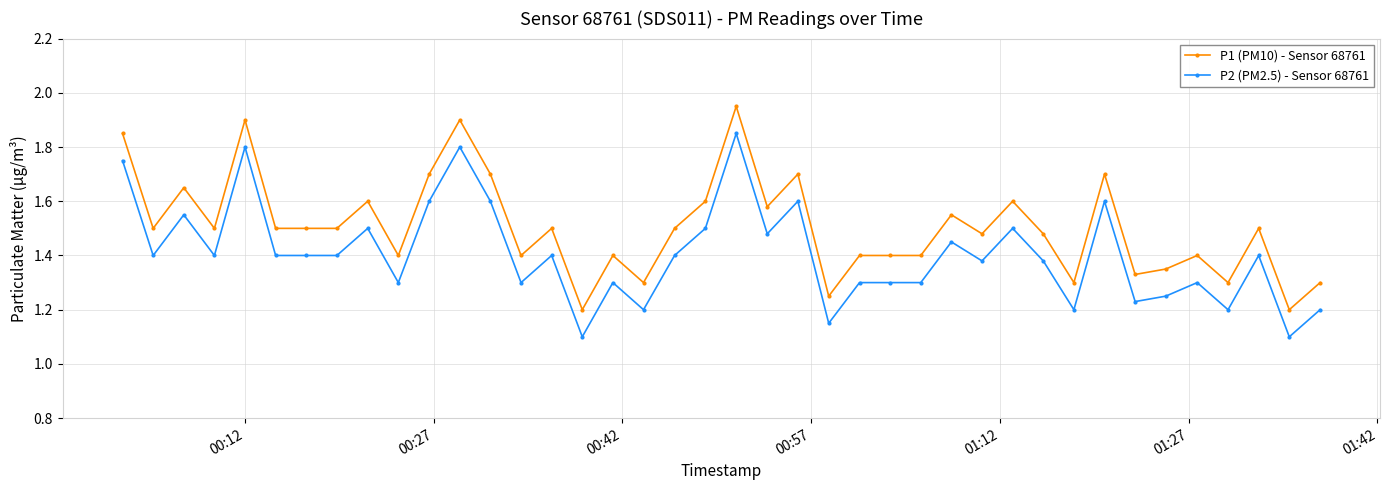

True or false: P1 (PM10) - Sensor 68761 has more than 2 points higher than both neighbors.

True